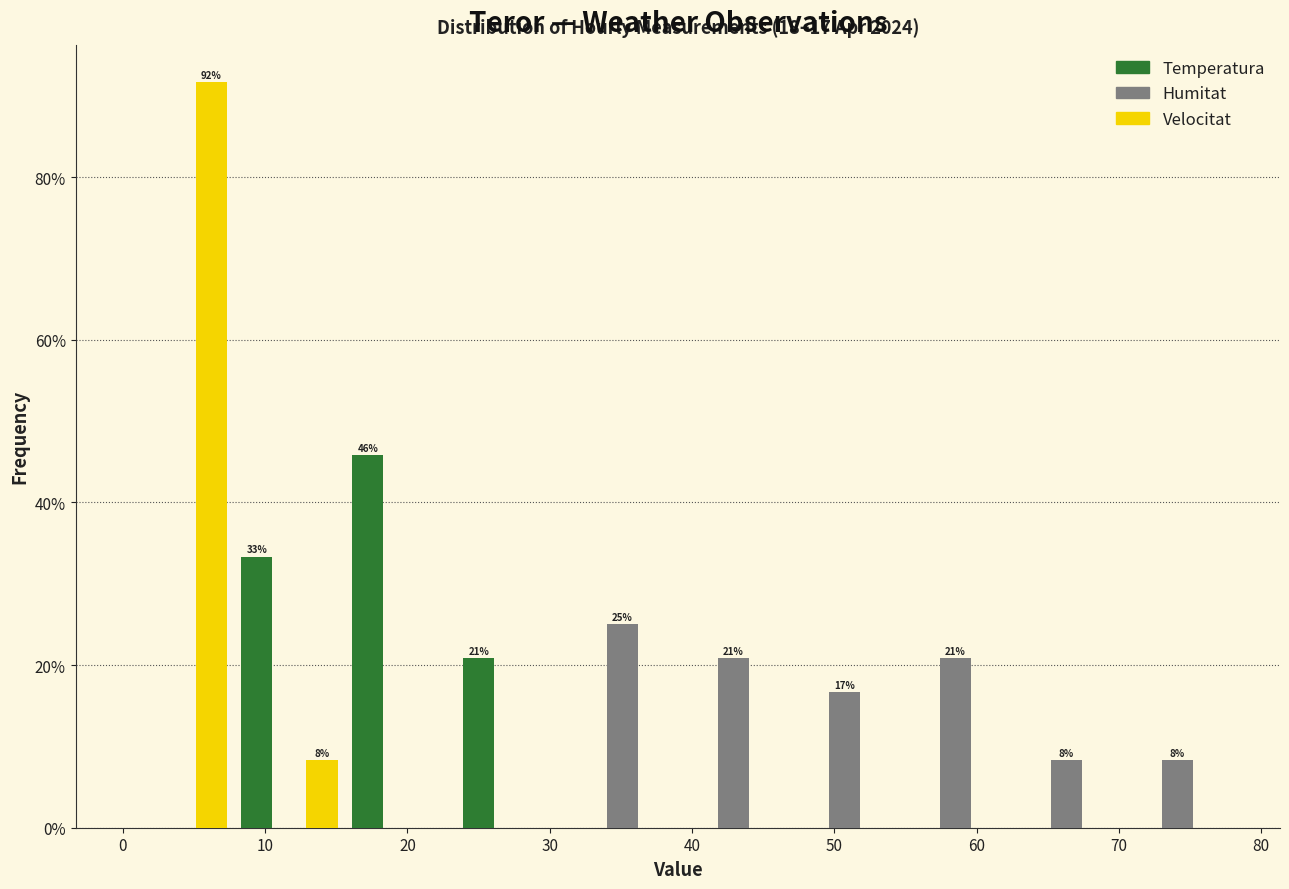

In the Velocitat series, which range on the x-axis has the tallest bar?

0.0 to 7.8